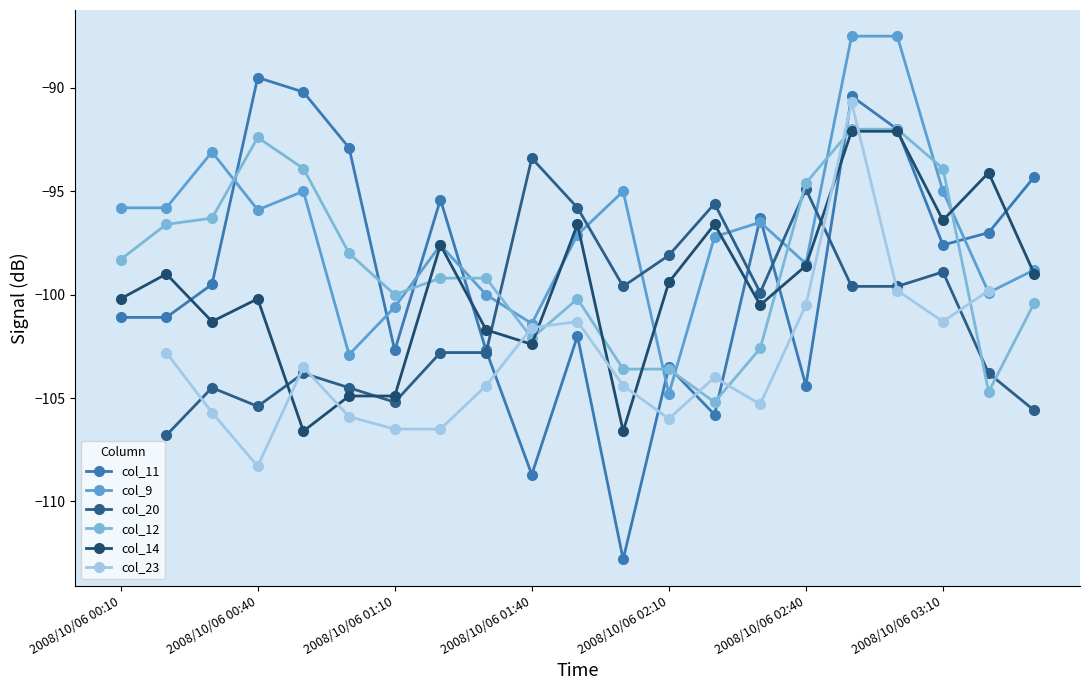

What is the lowest value of the col_9 series?

-104.8